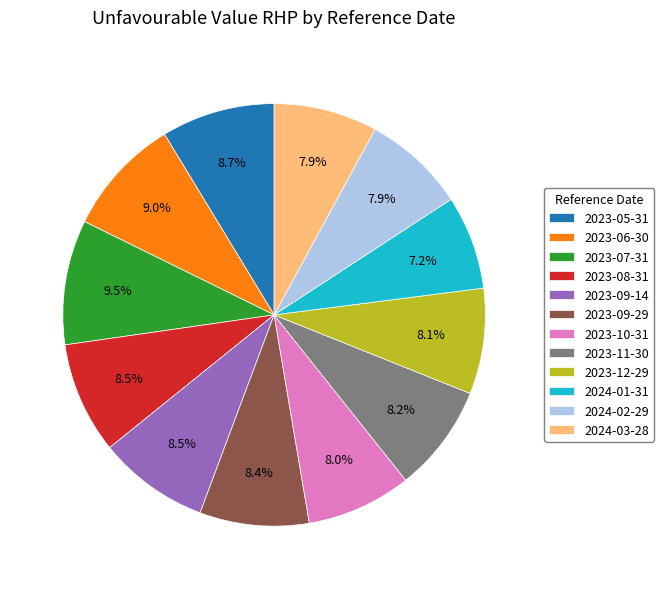

The 2024-02-29 slice represents 15% of the pie. True or false?

False